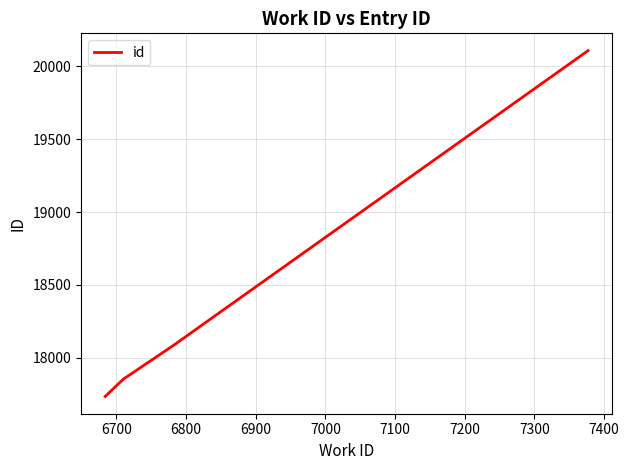

What is the difference between the maximum and minimum values?

2370